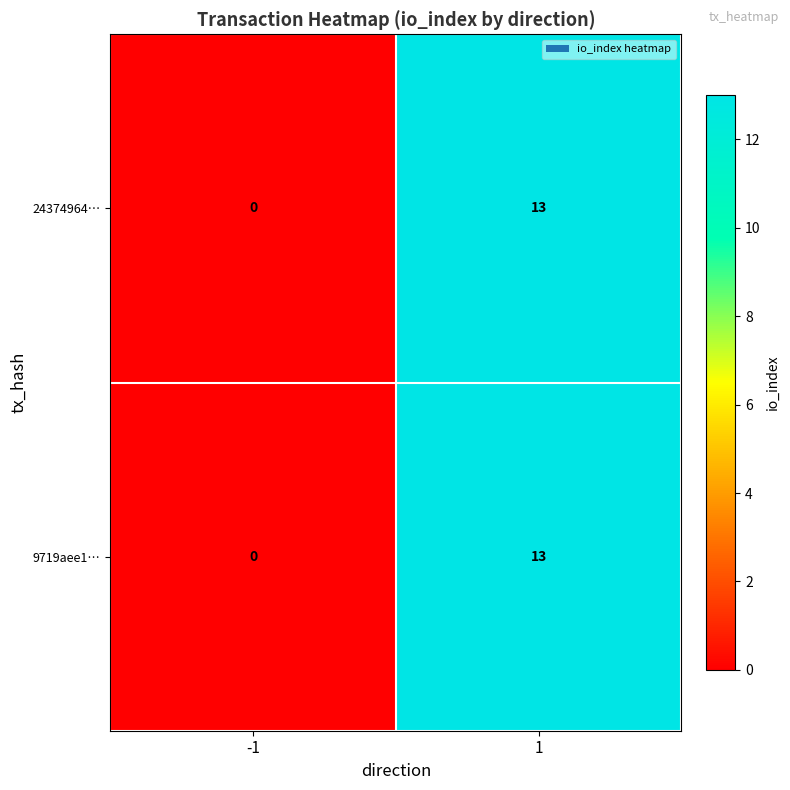

What is the maximum value for 9719aee1…?

13